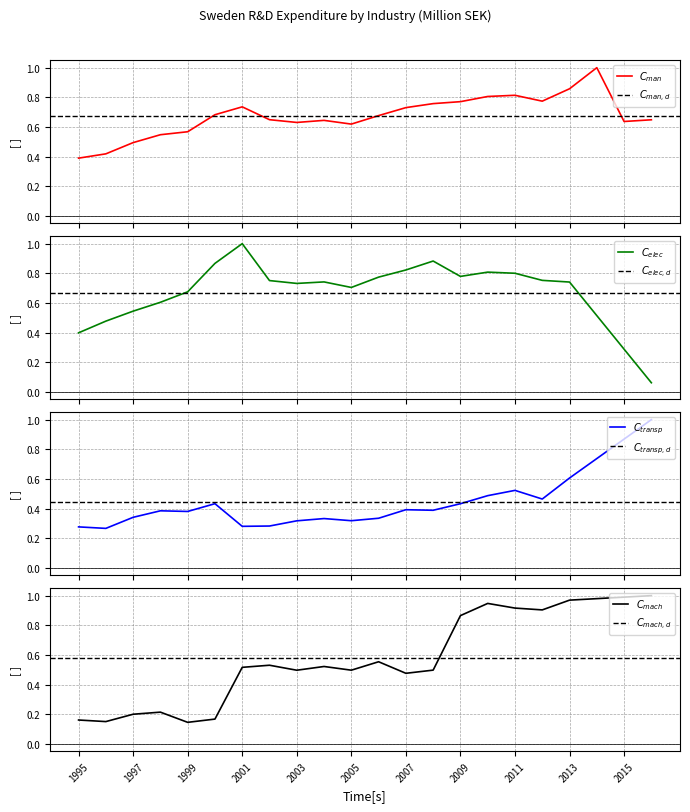

In Transport equipment, how many points are higher than both neighbors (excluding endpoints)?

5